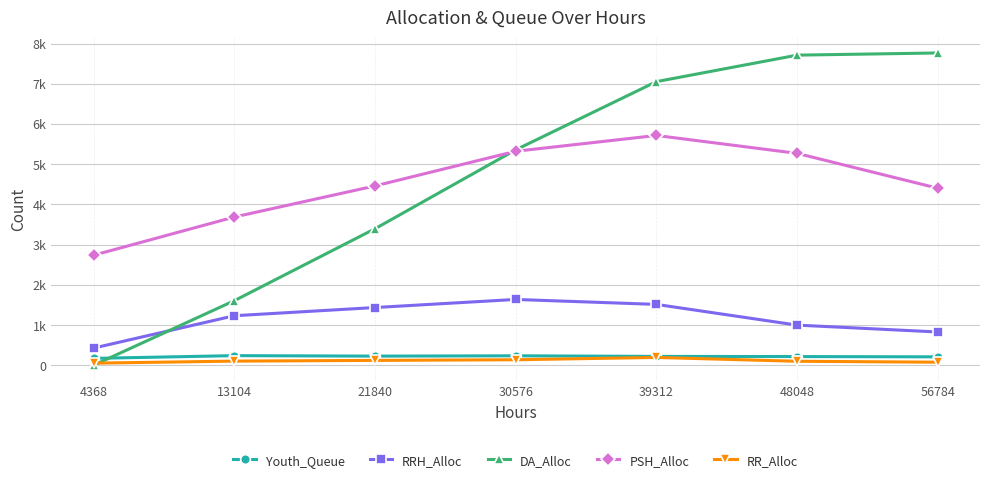

Which series changed the most between 13104 and 30576?

DA_Alloc